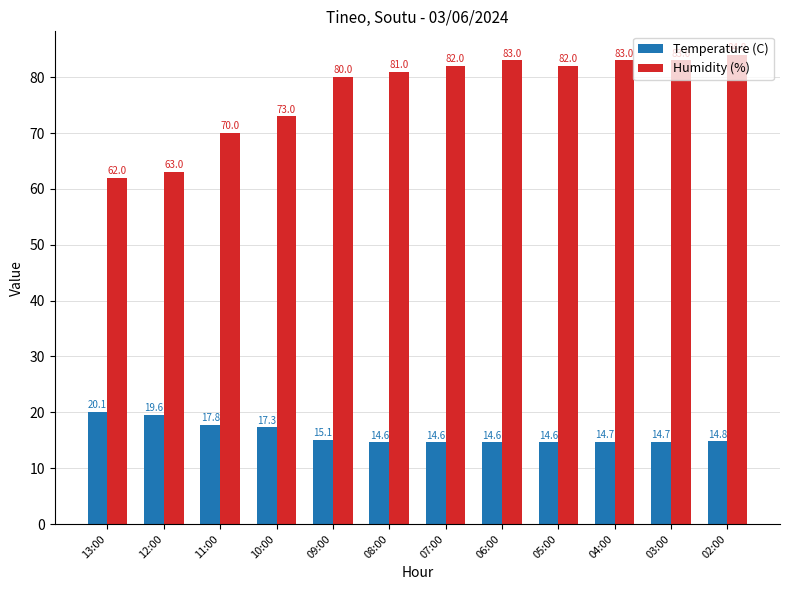

What is the sum of the Humidity (%) values at 09:00 and 11:00?

150.0